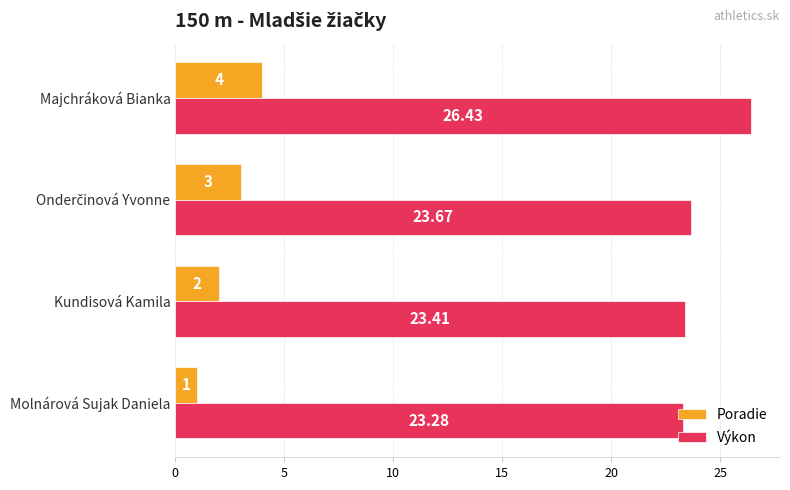

Which series has the widest spread of values?

Výkon